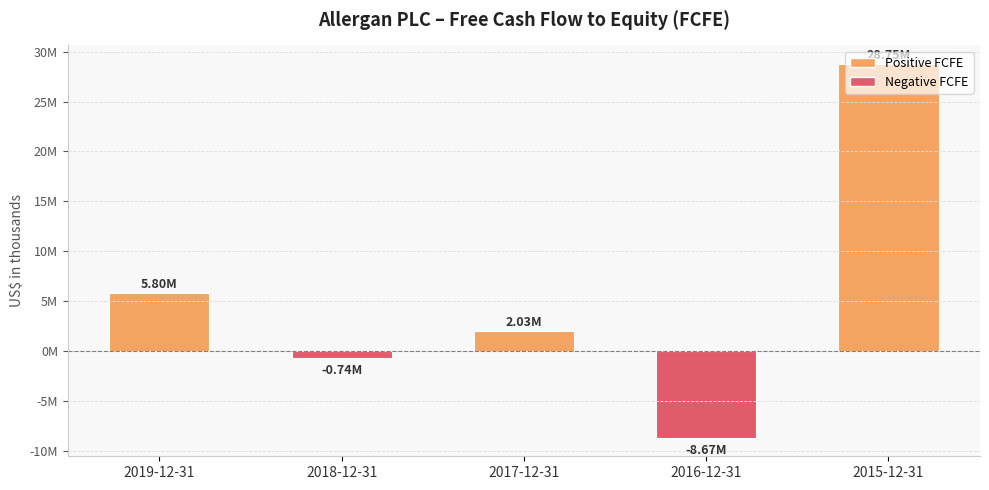

Where is the data nearest to the value 10039850?

2019-12-31